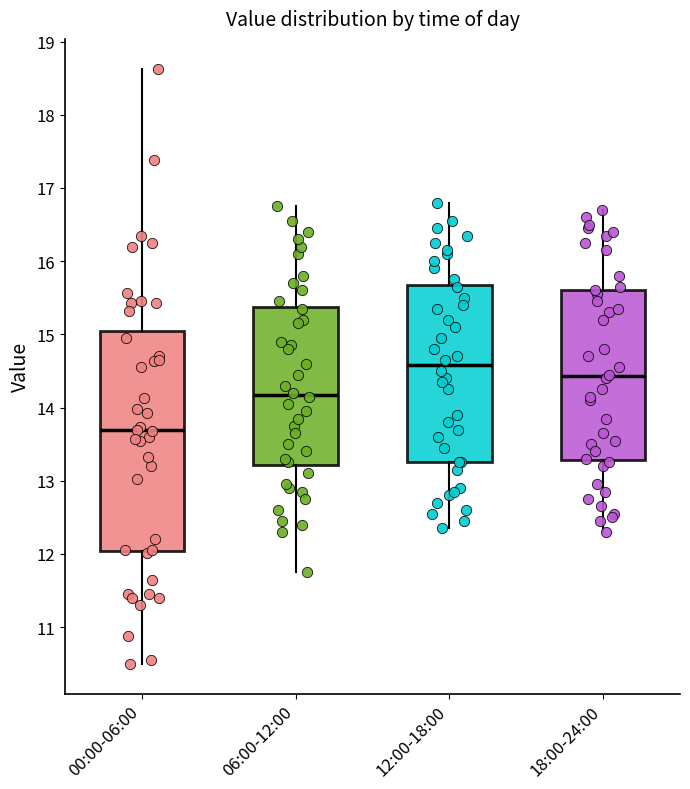

Reading left to right, transcribe this box plot: for each box, give where its median line is, the range the box spans, and where its two whiskers end, as read against the y-axis. The values are not printed on the chart, so give them approximately, as read against the axis.

00:00-06:00: median 13.7, box 12.0 to 15.0, whiskers 10.5 to 18.6
06:00-12:00: median 14.2, box 13.2 to 15.4, whiskers 11.8 to 16.8
12:00-18:00: median 14.6, box 13.3 to 15.7, whiskers 12.4 to 16.8
18:00-24:00: median 14.4, box 13.3 to 15.6, whiskers 12.3 to 16.7